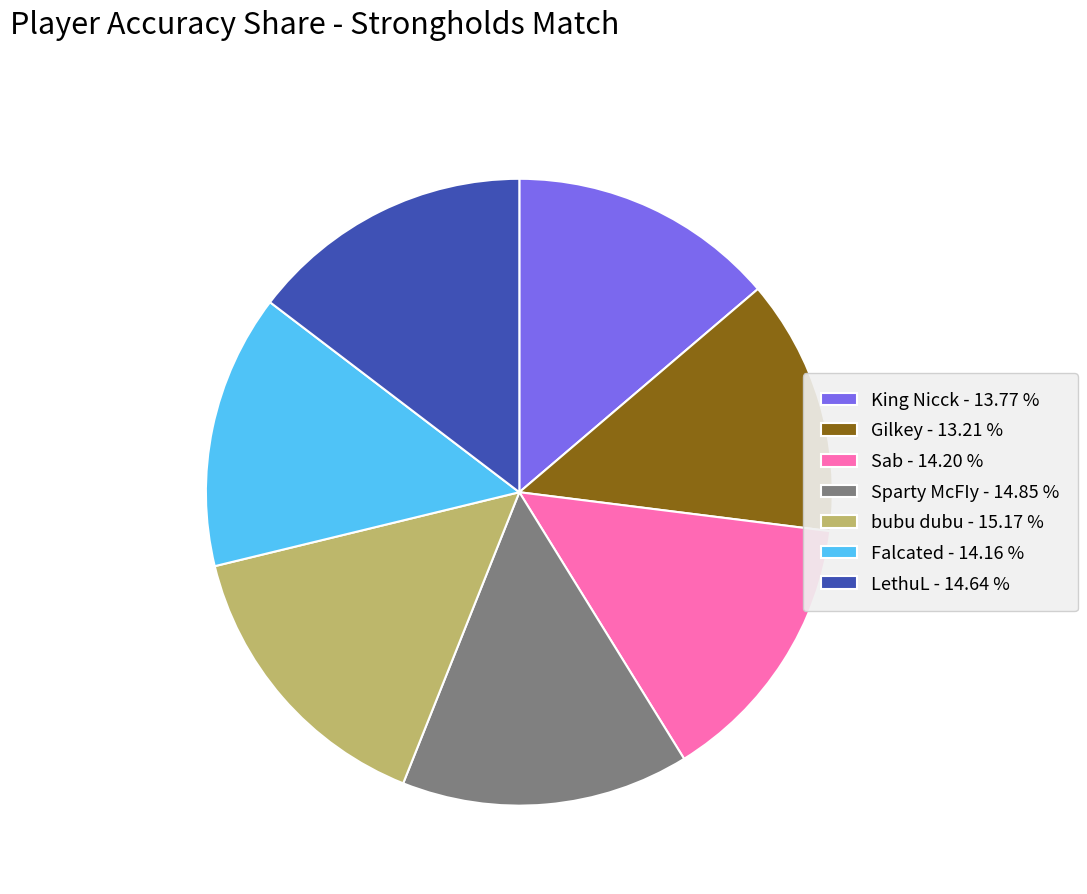

Approximately how many times larger is the value at Sparty McFIy - 14.85 % compared to bubu dubu - 15.17 %?

1.0